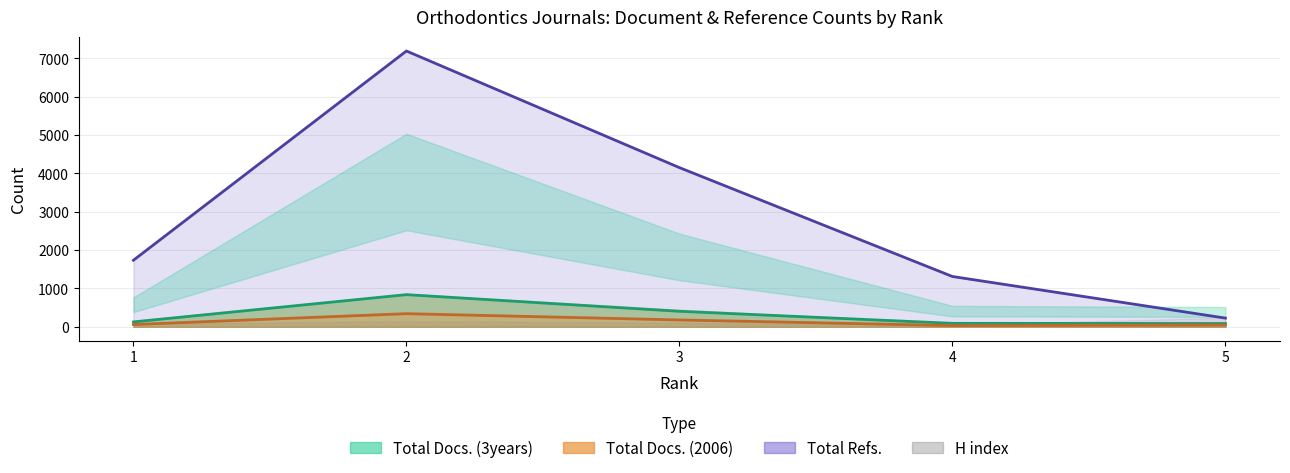

Where is Total Docs. (3years) nearest to the value 462?

3